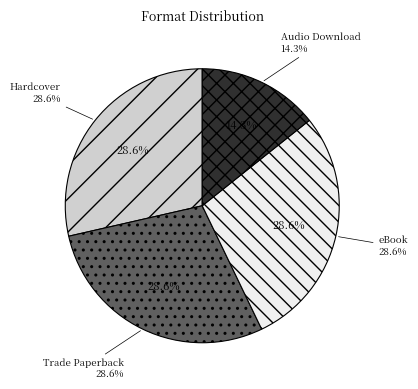

Rank the categories by value from highest to lowest.

Hardcover, Trade Paperback, eBook, Audio Download